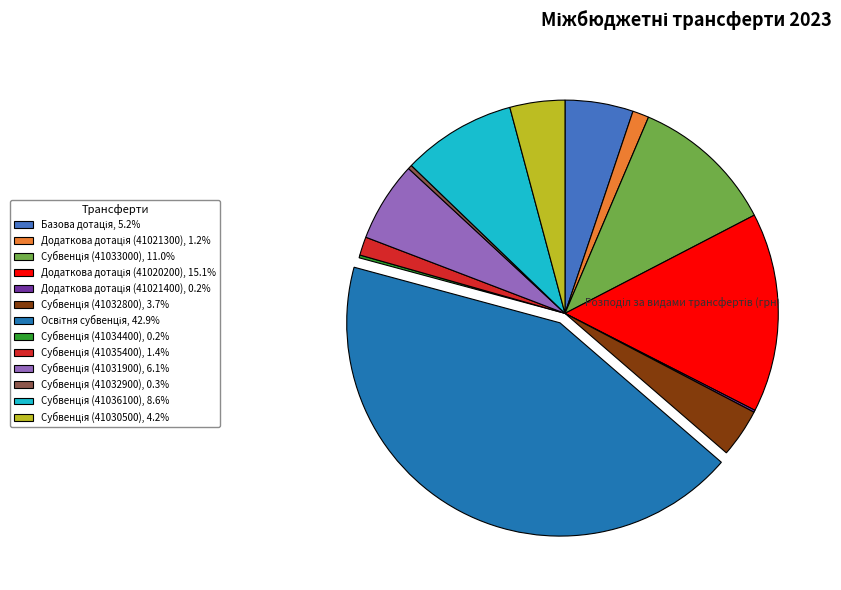

Is there any slice that represents more than half of the pie?

No